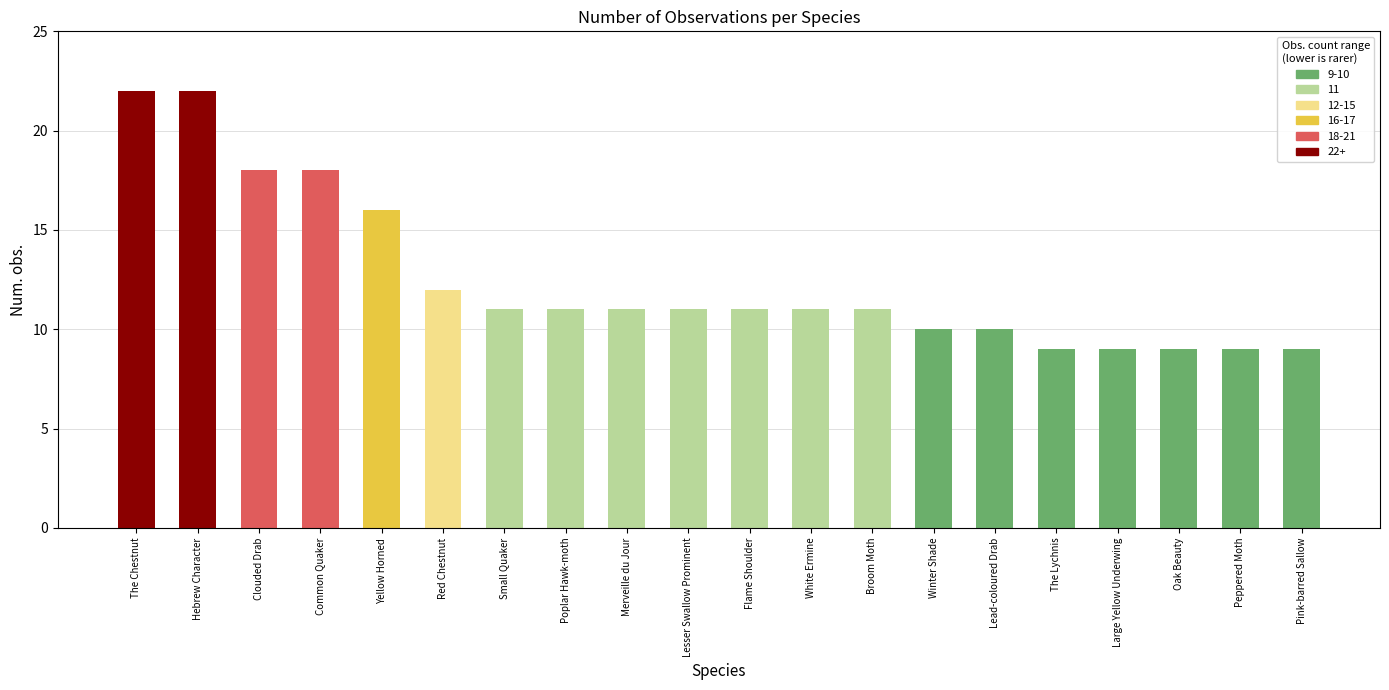

The value at The Lychnis is 15. True or false?

False